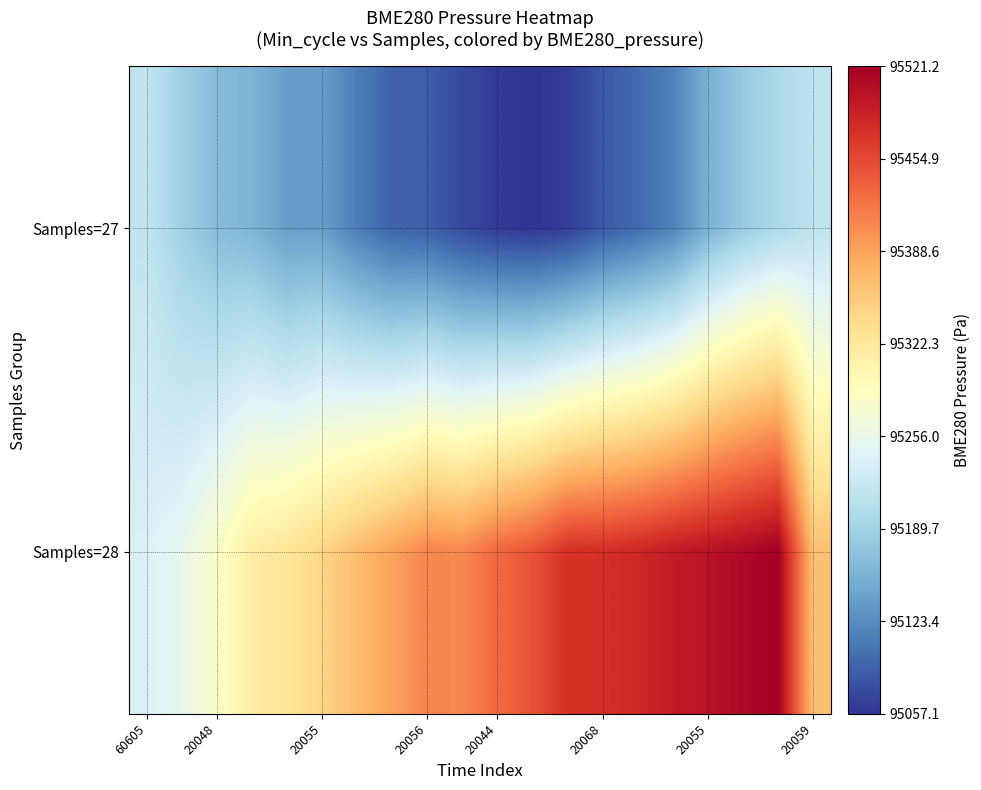

How many series are shown in this chart?

2